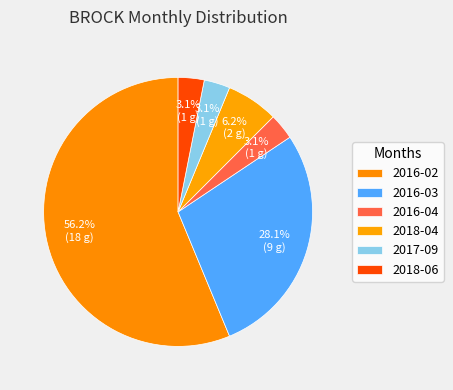

Is the sum of 2016-03 and 2016-04 greater than half?

No